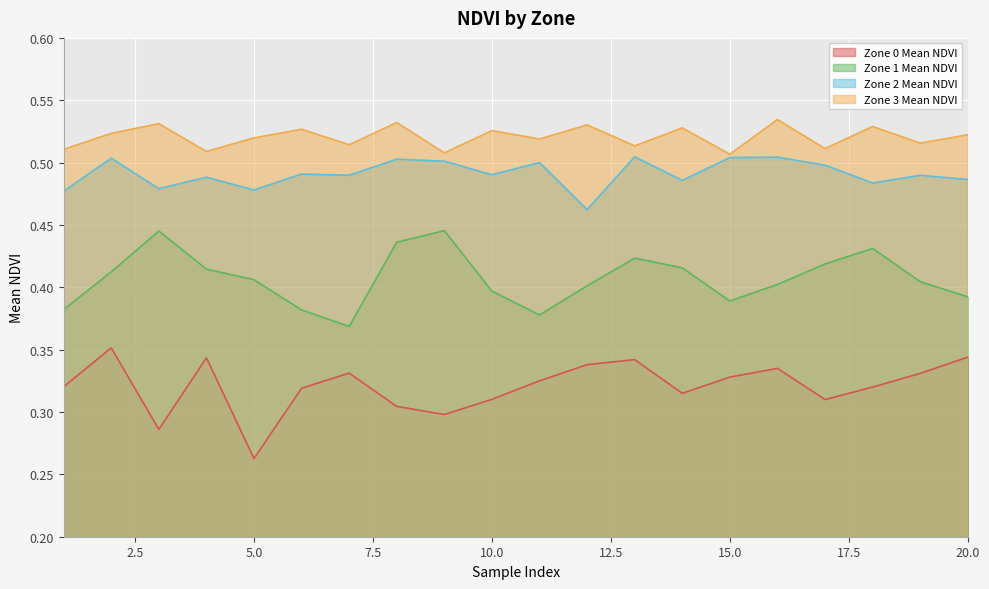

At which label is Zone 2 Mean NDVI closest to 0?

12